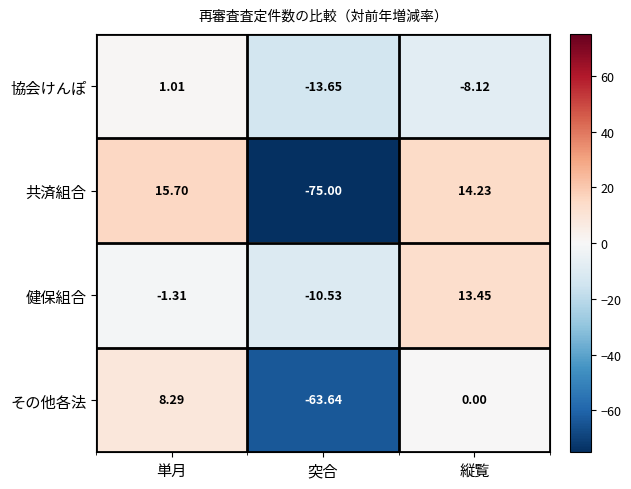

At which label does その他各法 first exceed 0?

単月